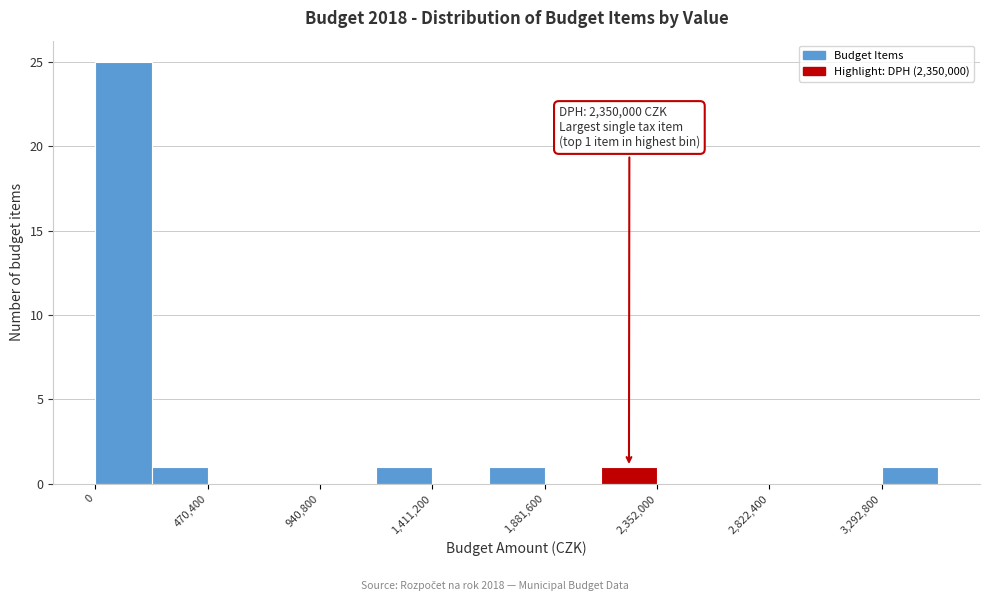

Over which range of the x-axis is the bar tallest?

0 to 250000